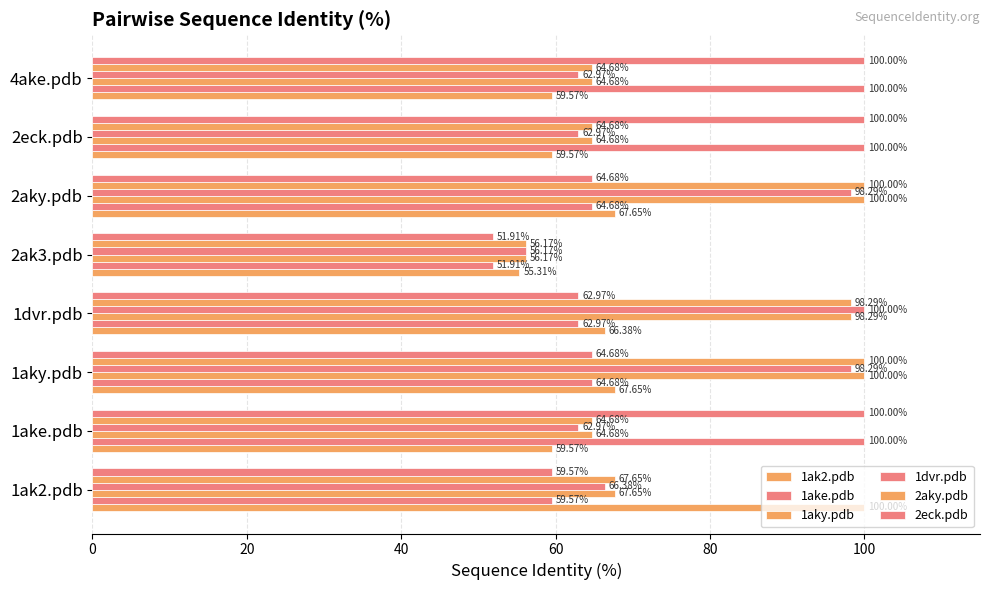

Which series has the largest range (max minus min)?

1ake.pdb